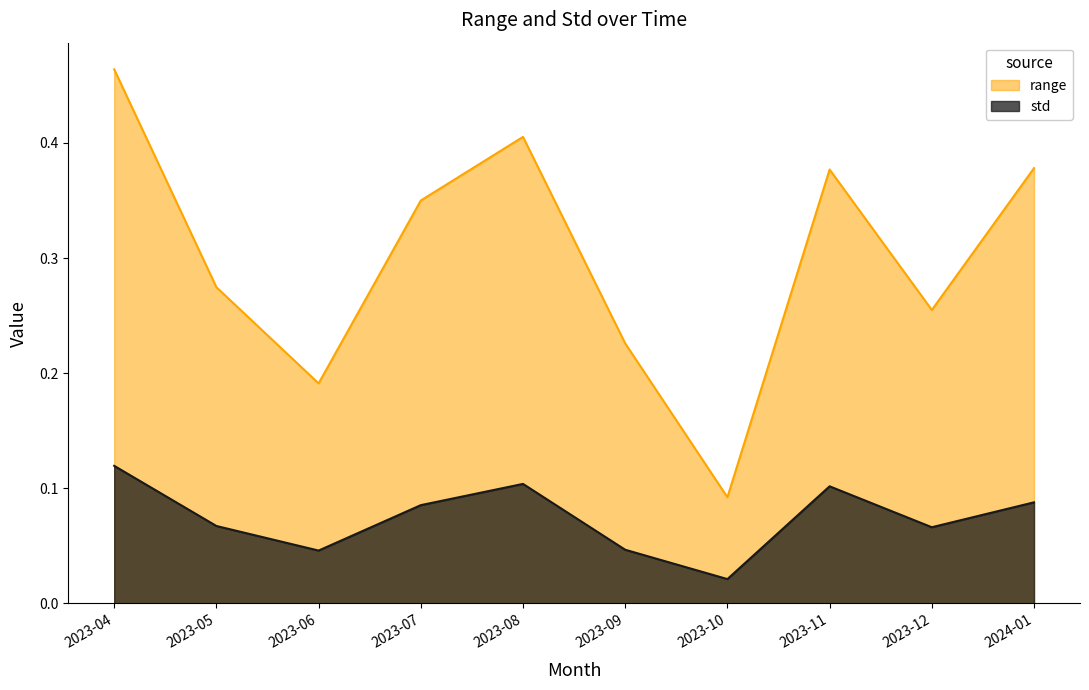

List the series in order of their peak value, lowest first.

std, range